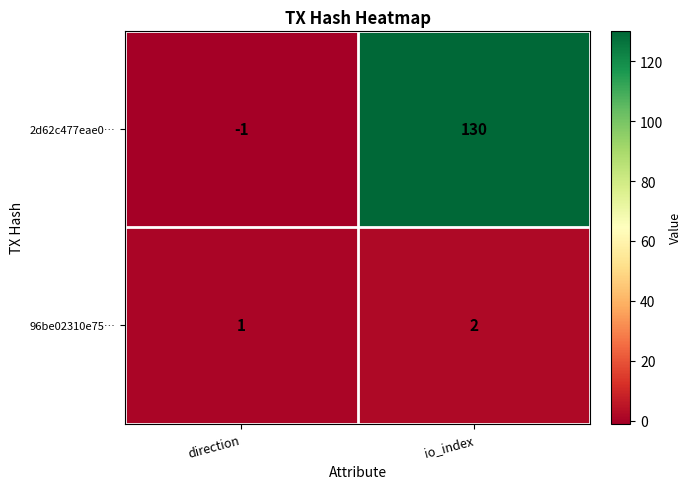

Which series changed the most between direction and io_index?

2d62c477eae0…